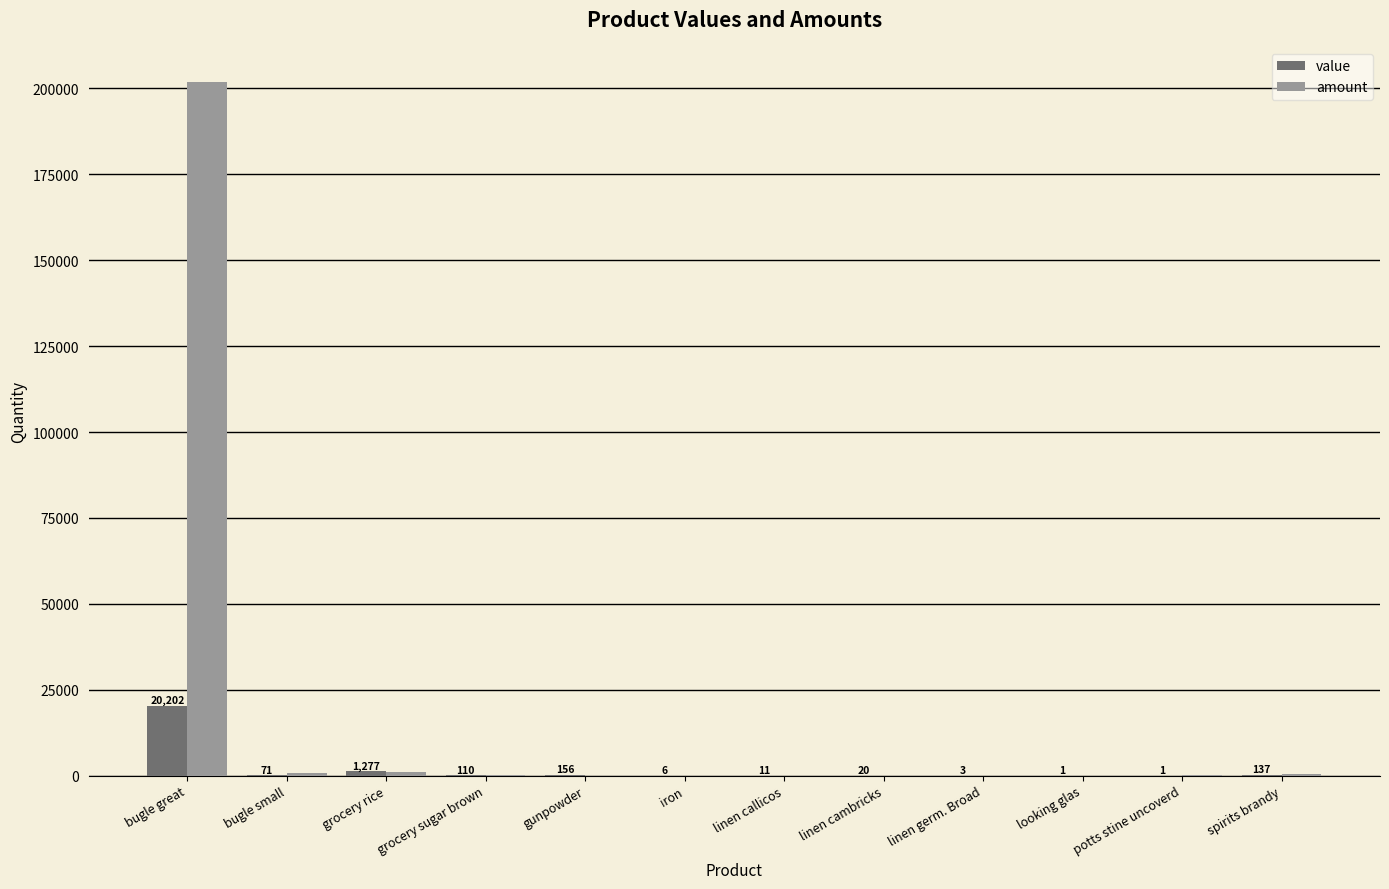

At which category is the sum across all series the highest?

bugle great